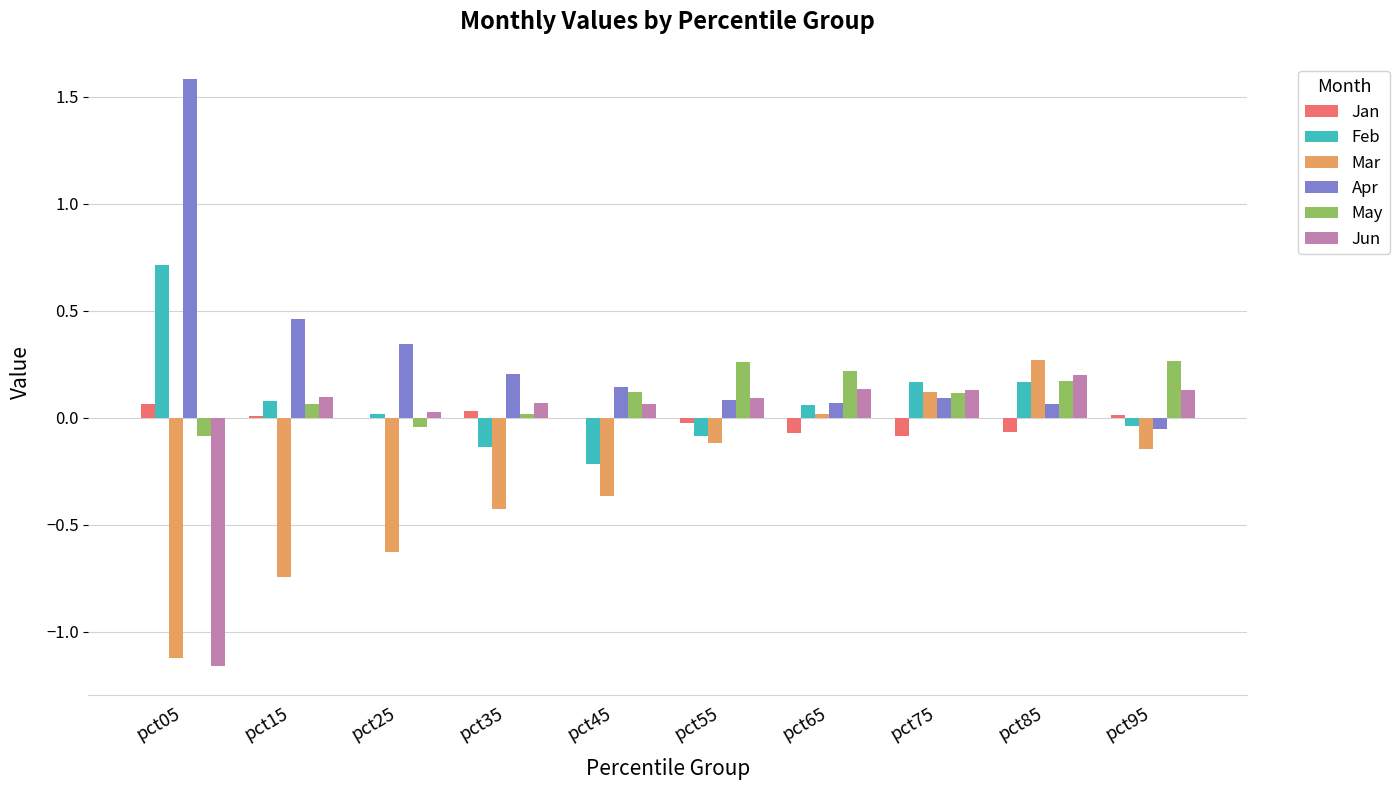

How many positive values does the Apr series have?

9